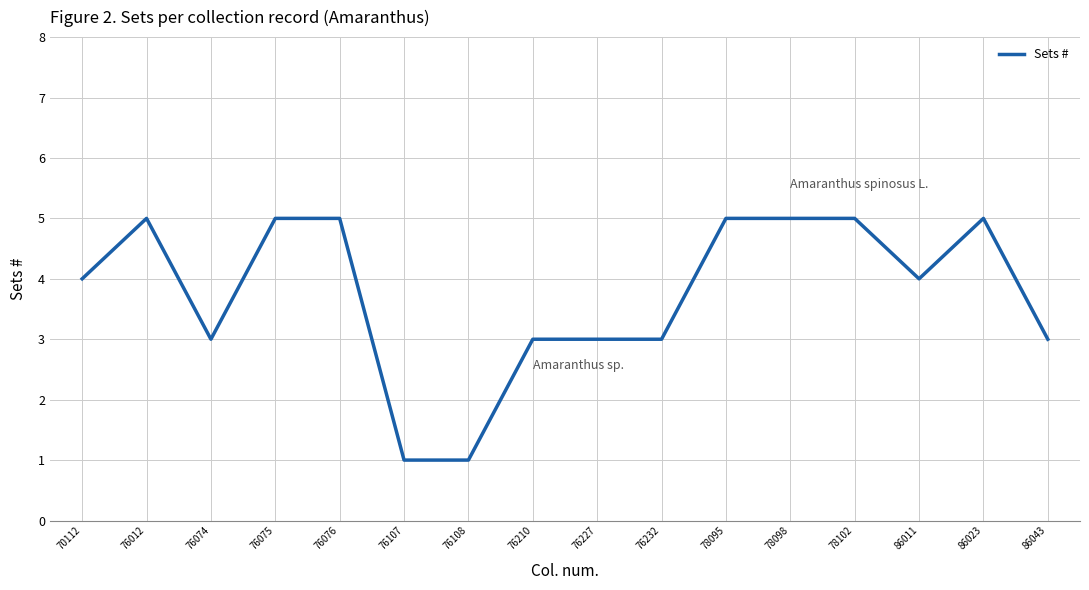

How many lines are shown in the chart?

1